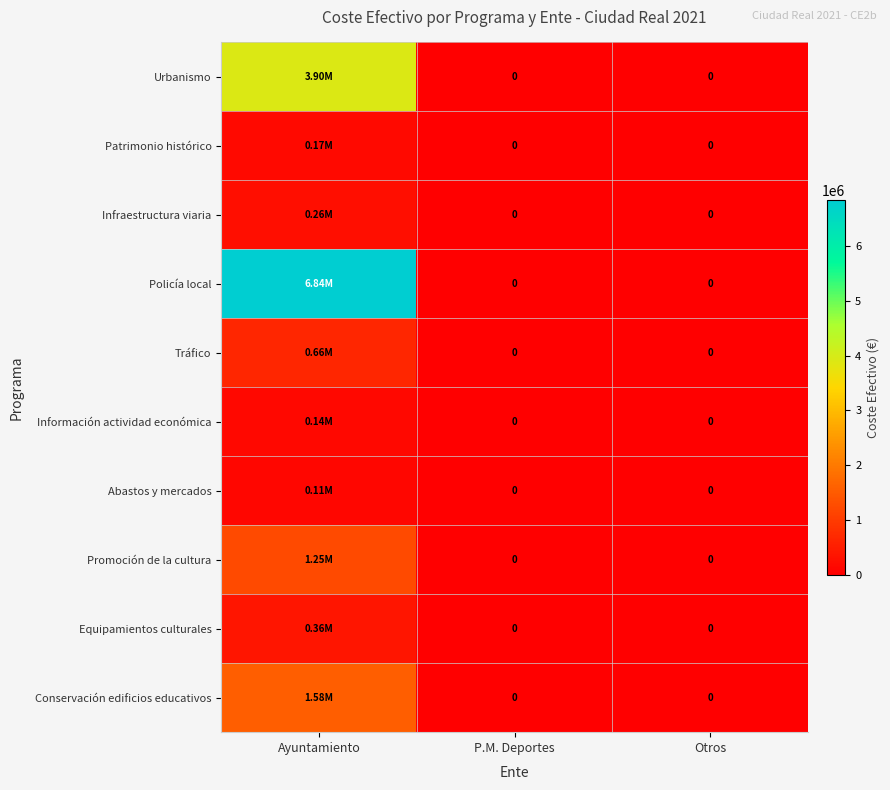

Is the value of Urbanismo at P.M. Deportes greater than the value of Tráfico at Otros?

No